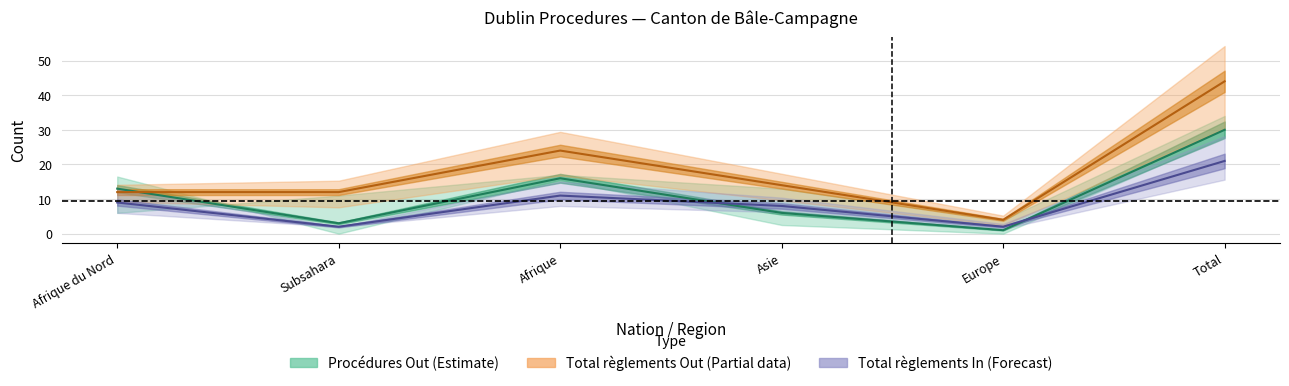

What is the smallest value displayed?

1